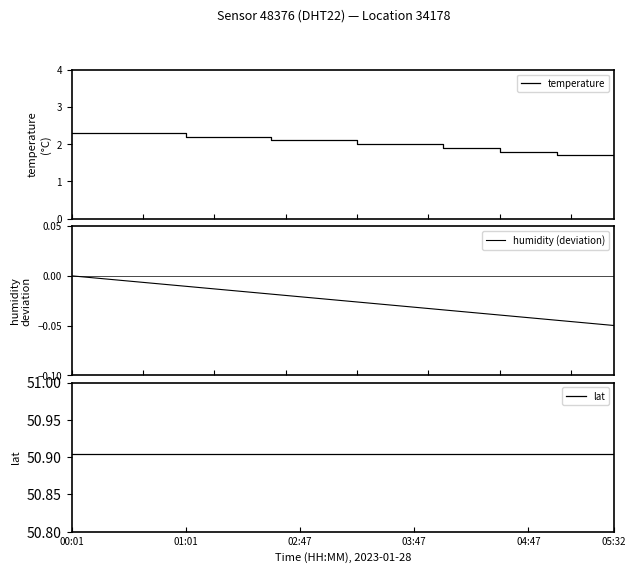

What is the minimum value for temperature?

1.6